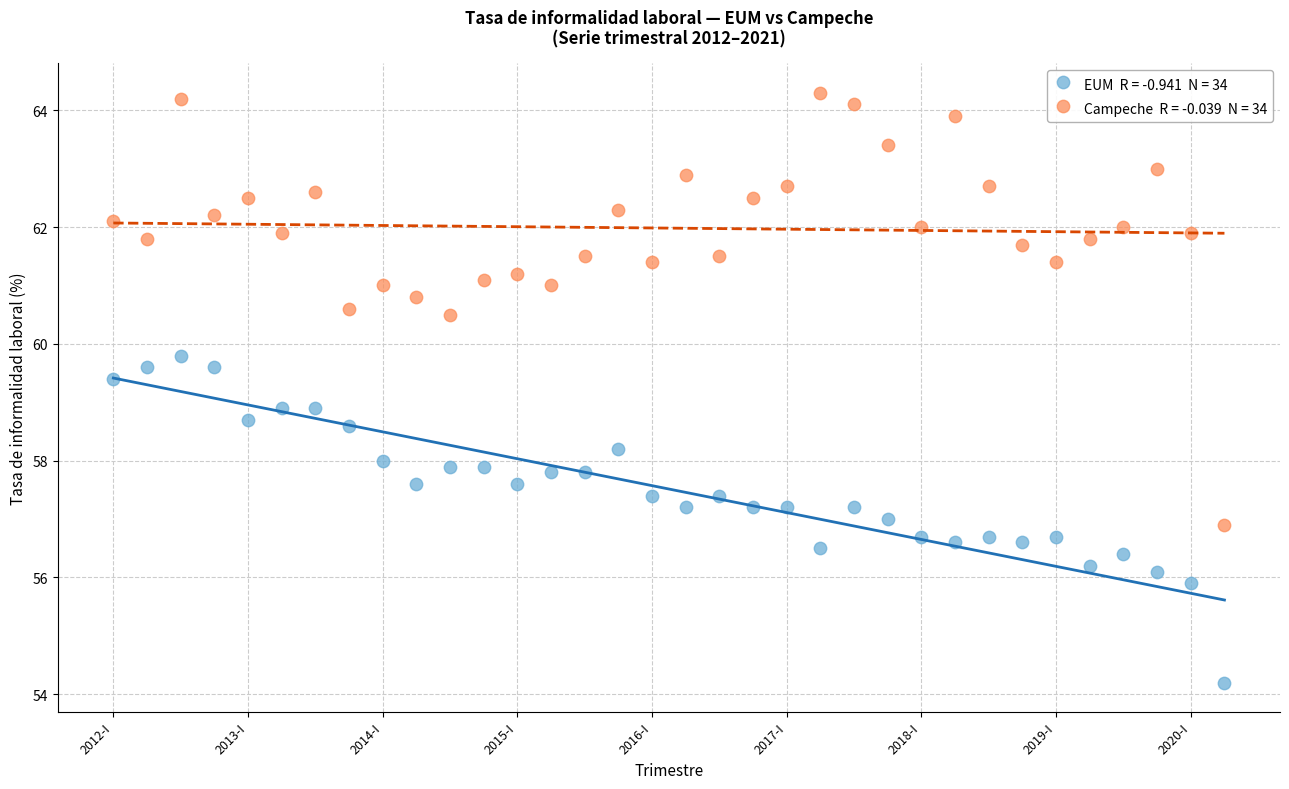

Across all data points, what is the range of Y values (max minus min)?

10.1